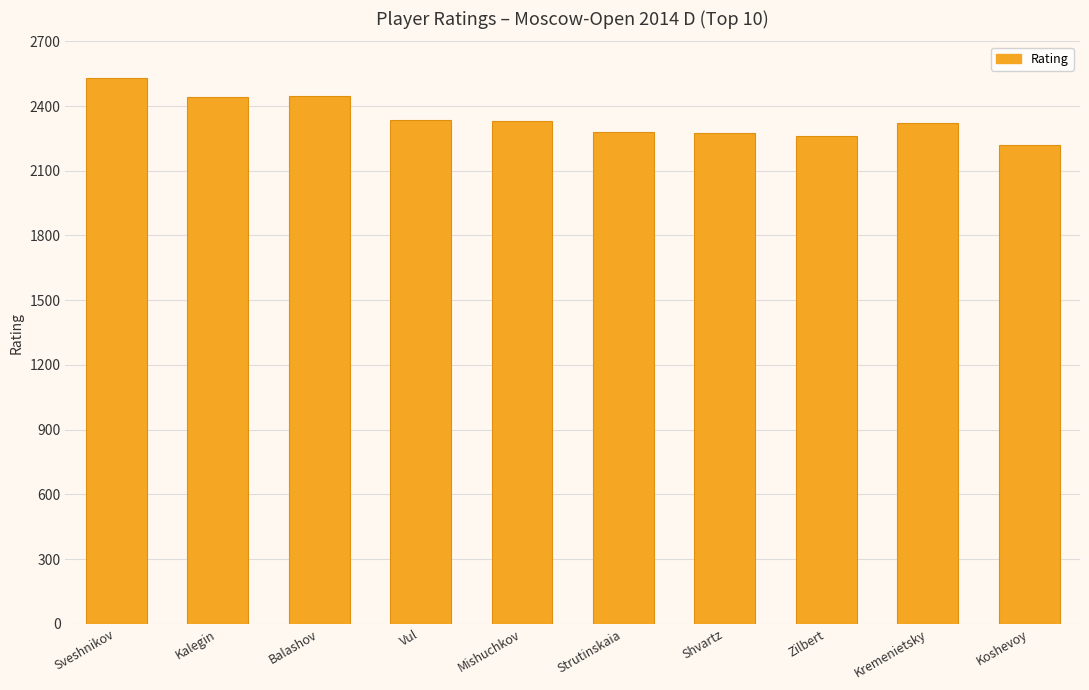

What is the approximate value at Kalegin, to the nearest 10?

2440